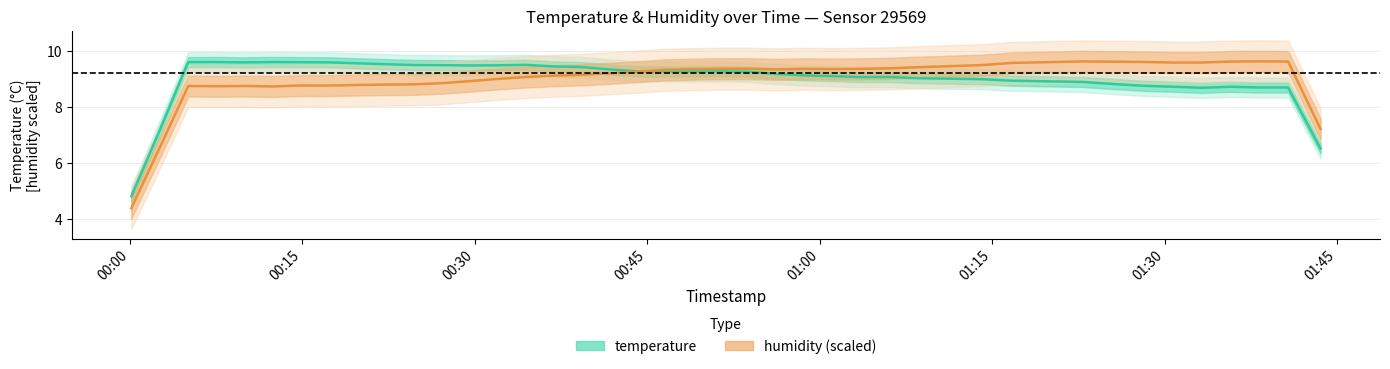

What is the sum of all temperature values?

359.5